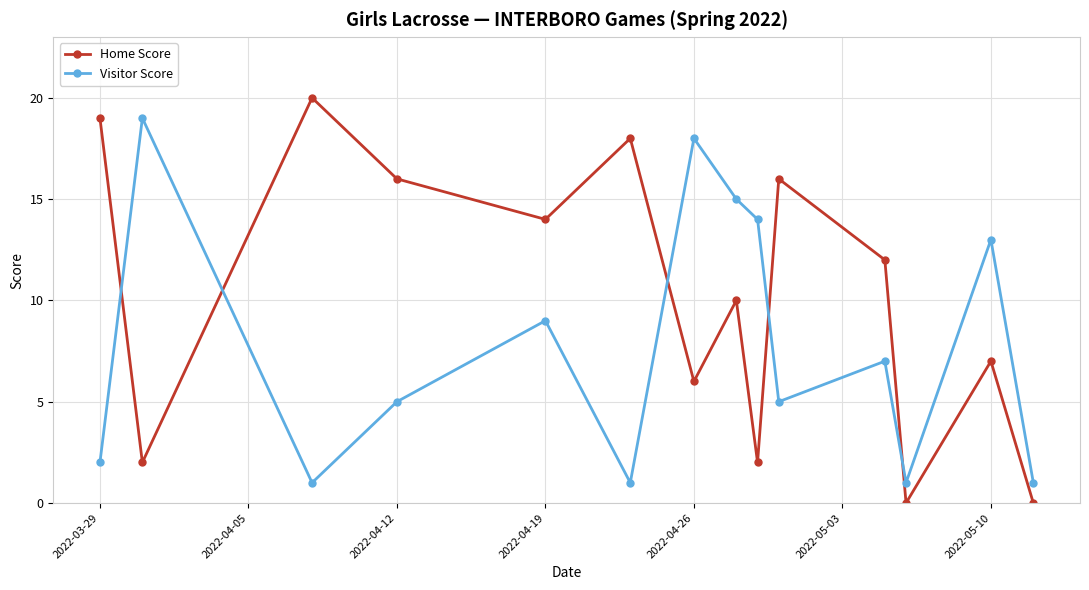

Which series has the largest total across all categories?

Home Score